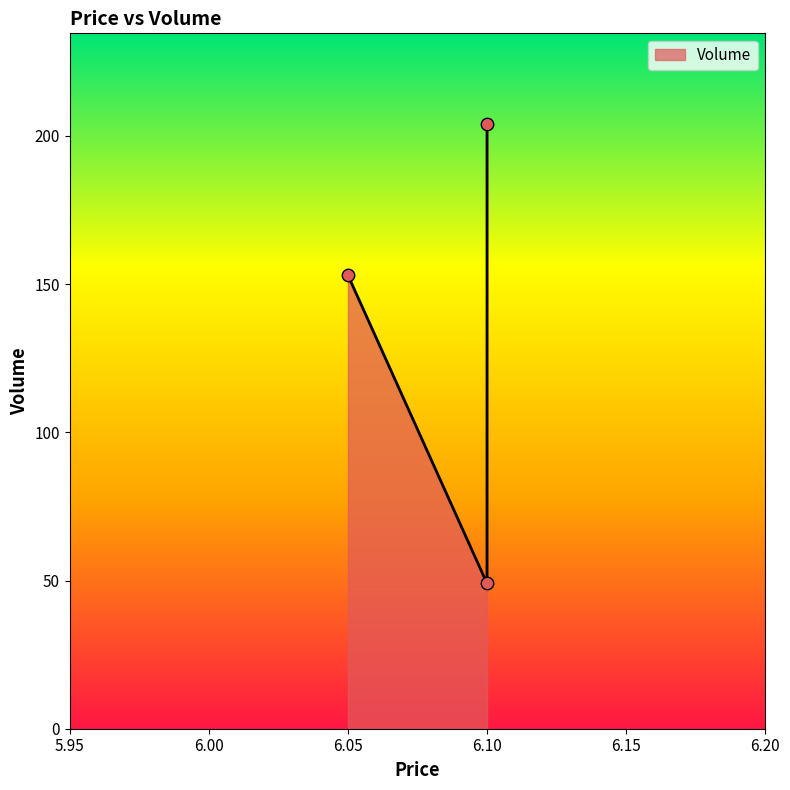

Which has a higher value, 6.1 or 6.05?

6.1